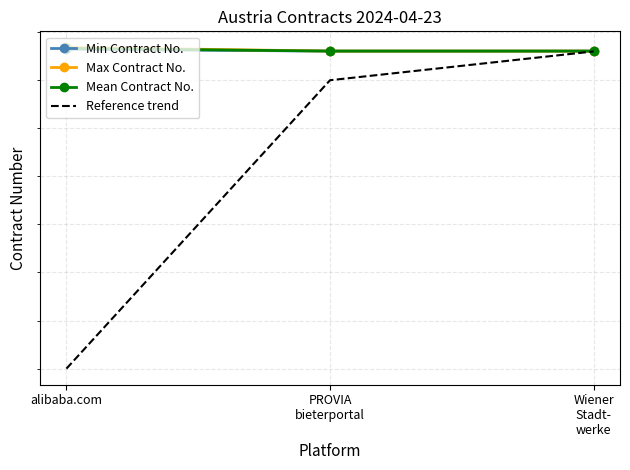

Count the number of categories in the chart.

3